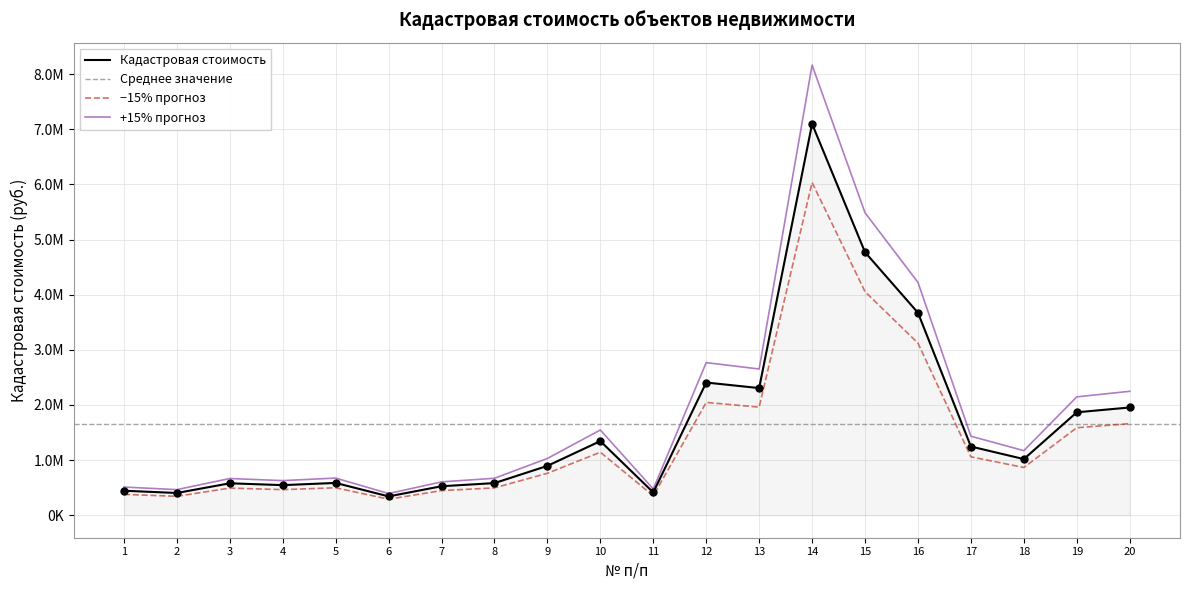

What is the change in value from 9 to 11?

-482067.6